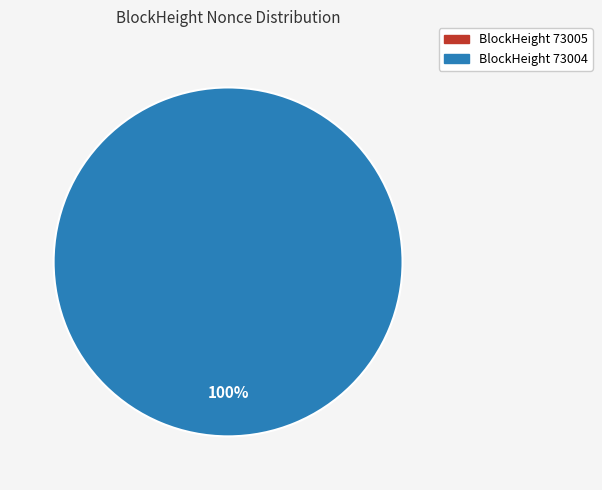

Which category has the smallest portion of the pie?

73005